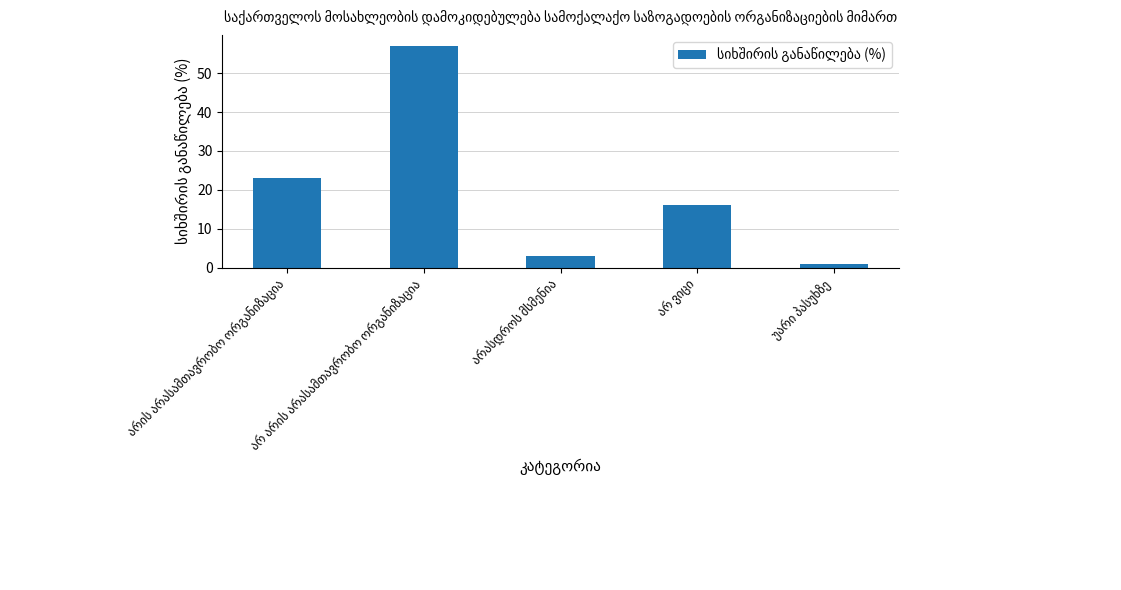

Reading left to right, what are all the values shown in this chart?

23	57	3	16	1